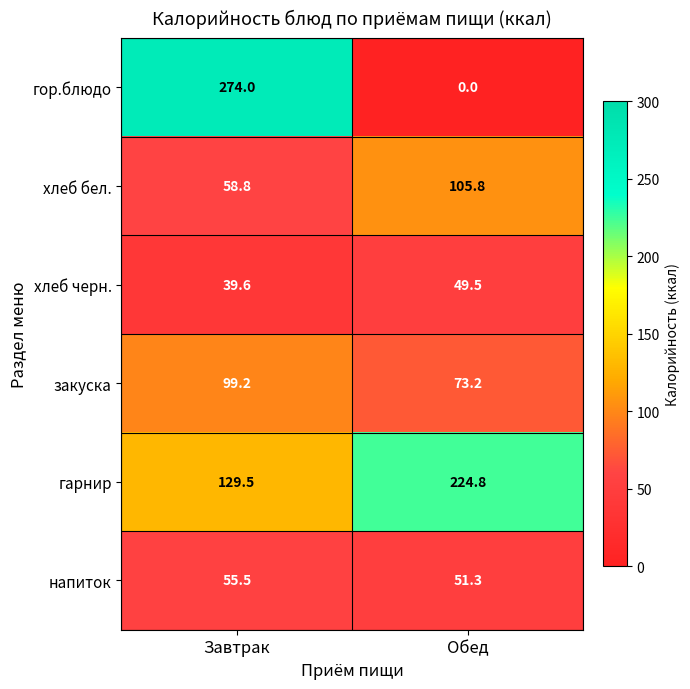

Is it true that напиток equals 55.5 at Завтрак?

True